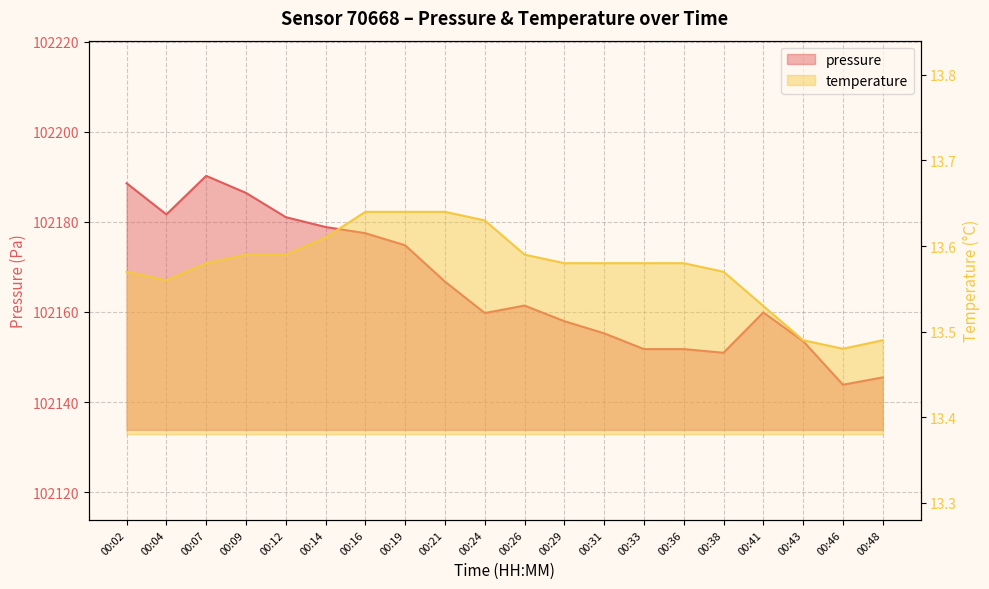

What is the smallest value displayed?

13.5